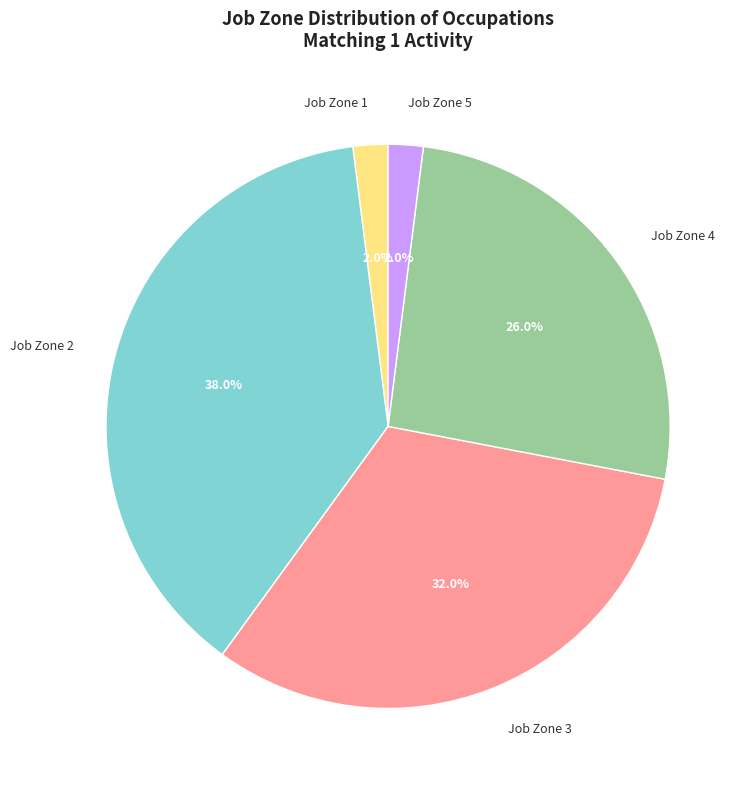

Approximately how many times larger is the value at Job Zone 2 compared to Job Zone 4?

1.5